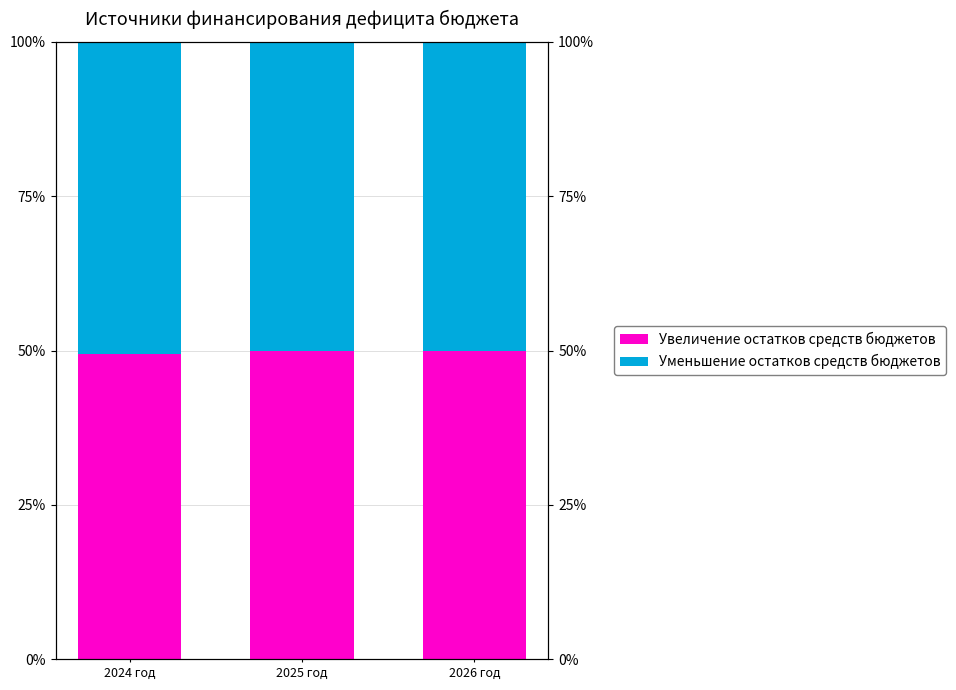

What is the maximum value for Увеличение остатков средств бюджетов?

50.0